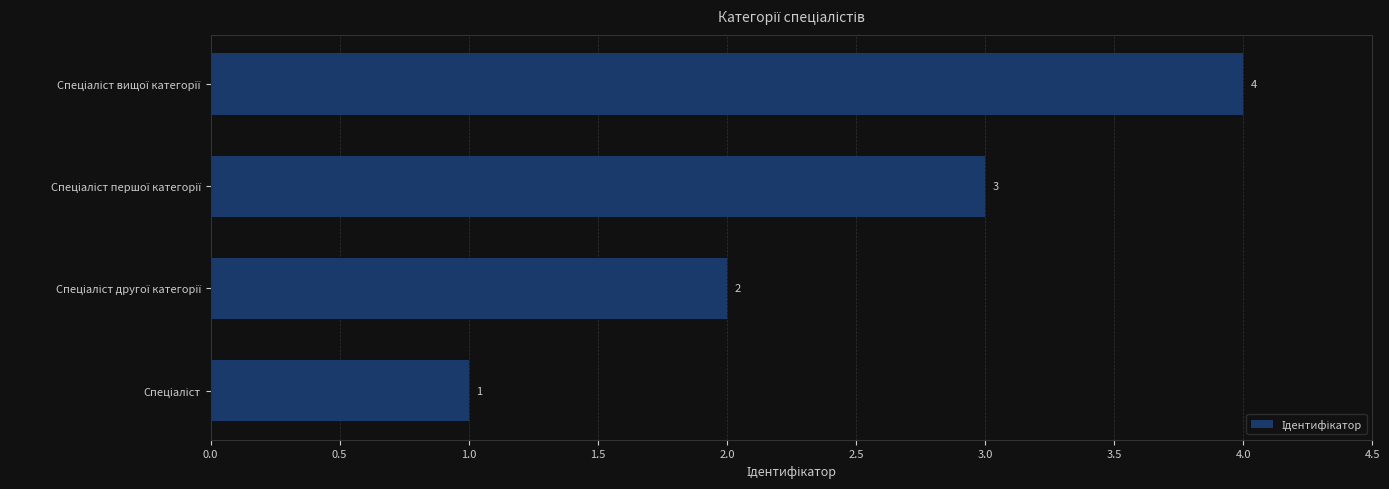

What is the greatest value displayed?

4